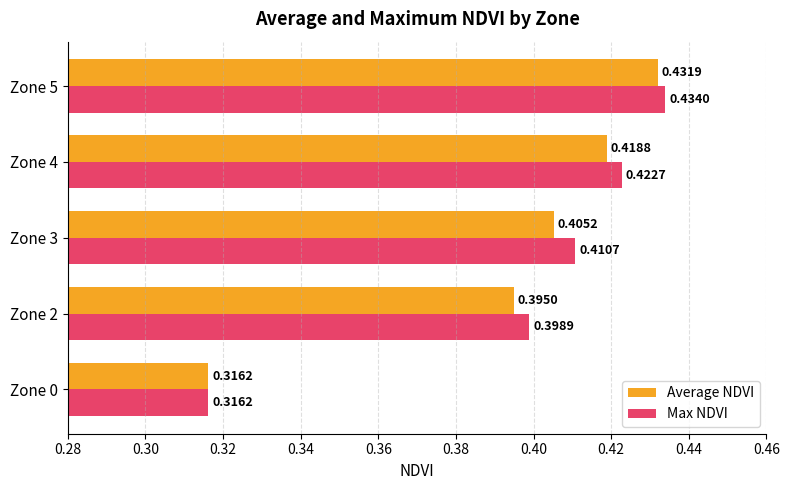

List the labels in order of Average NDVI value, largest first.

Zone 5, Zone 4, Zone 3, Zone 2, Zone 0